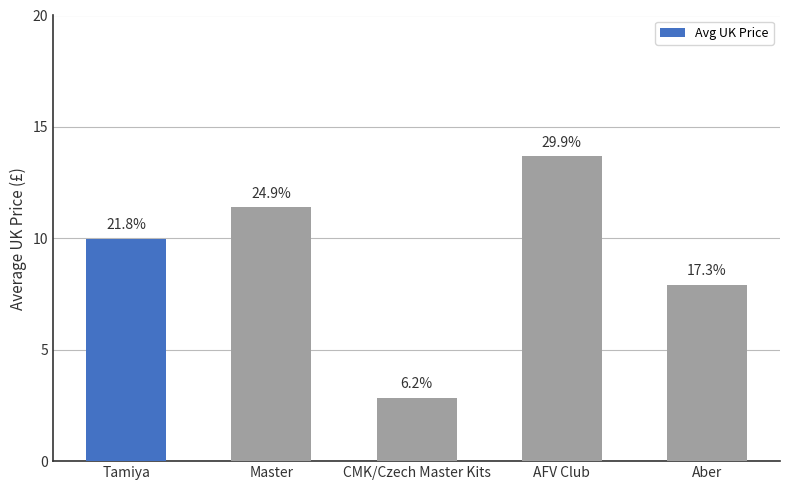

Rank the categories by value from lowest to highest.

CMK/Czech Master Kits, Aber, Tamiya, Master, AFV Club